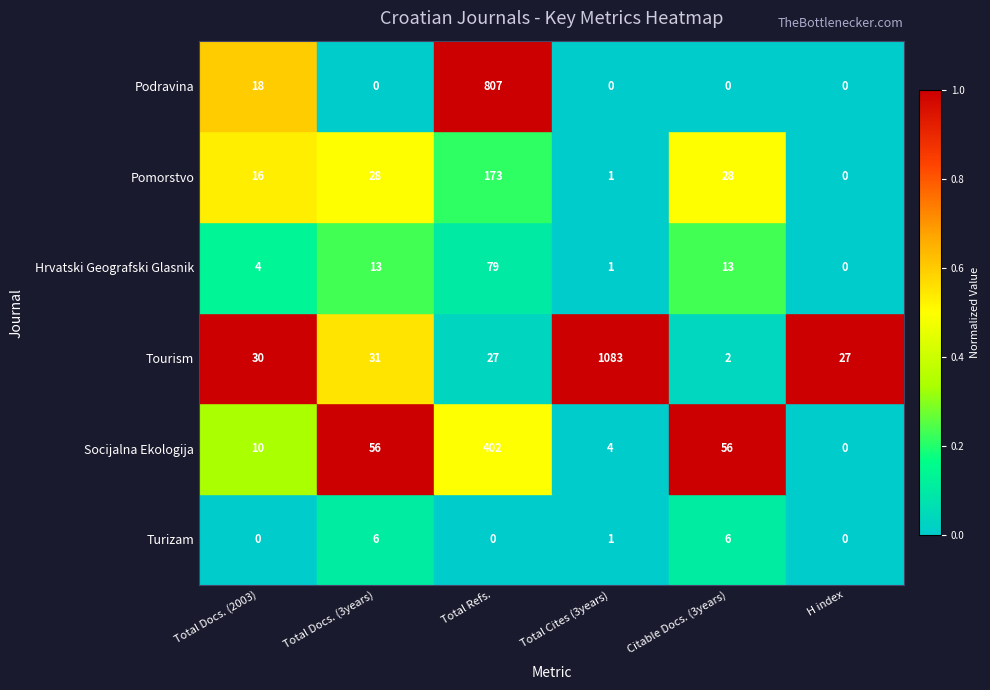

How many data points does each series have?

6